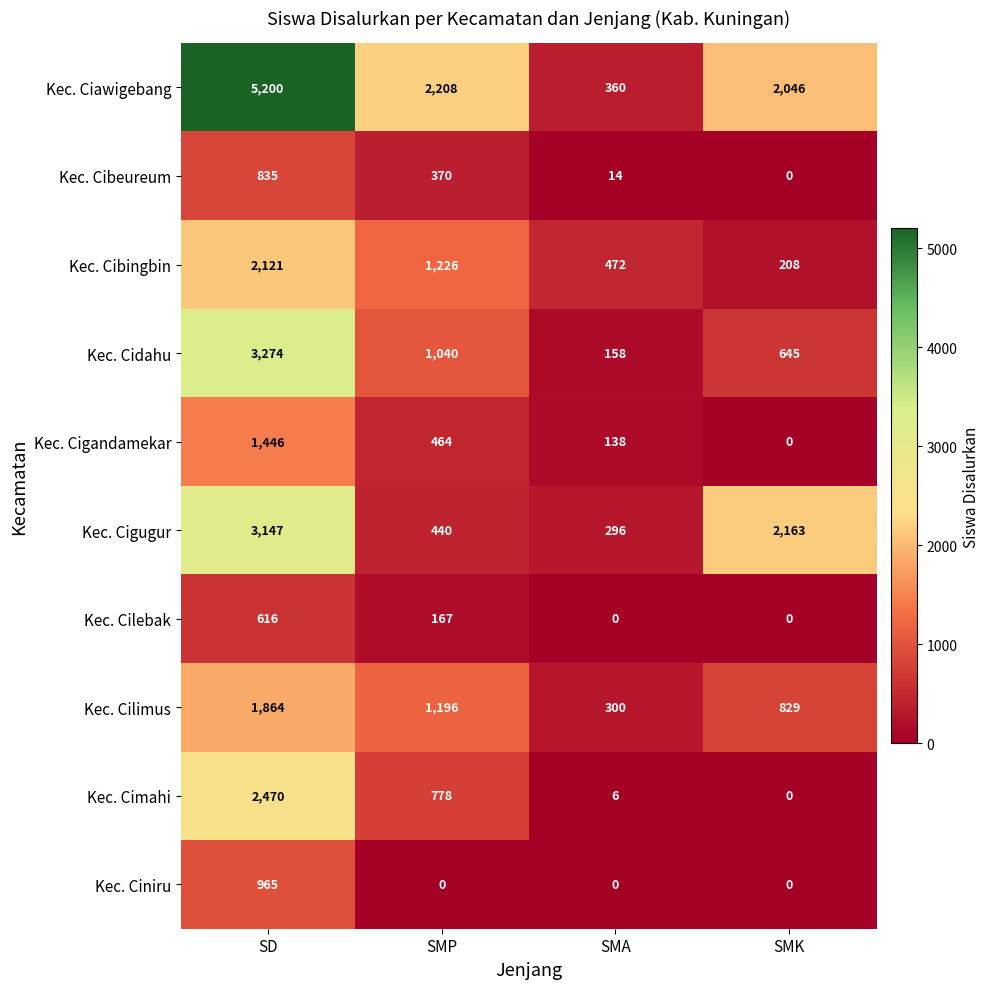

What is the sum of the Kec. Cigugur values at SMA and SD?

3443